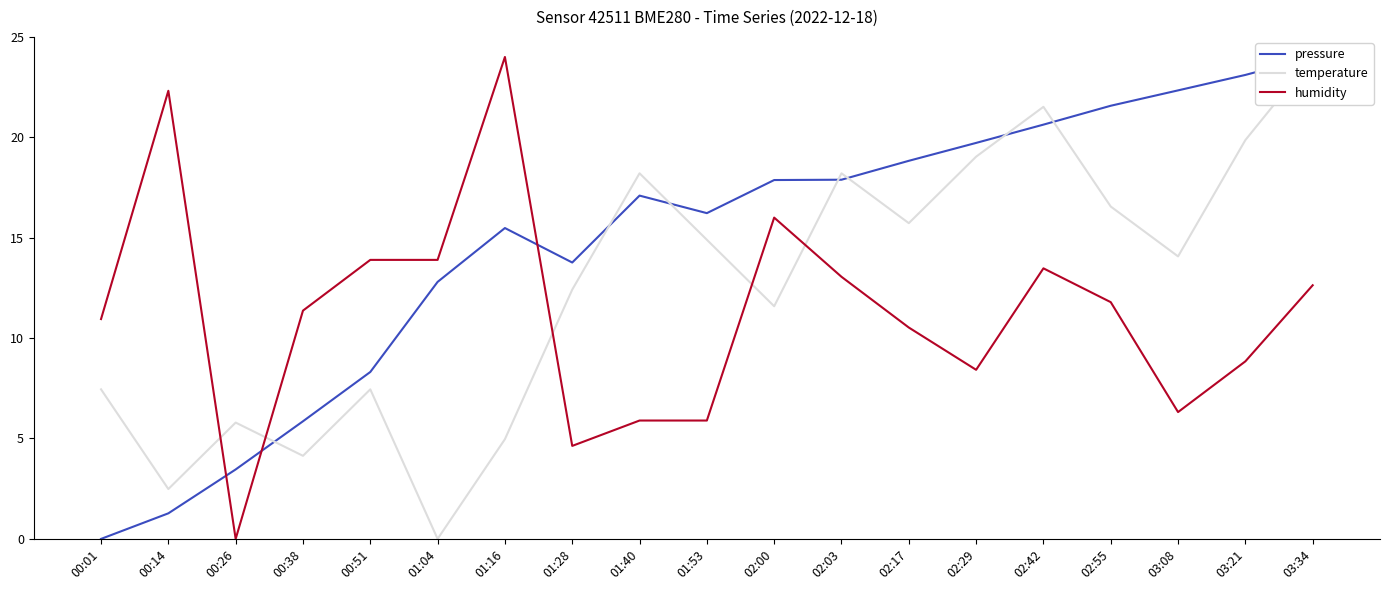

At how many categories does at least one series exceed 17?

12